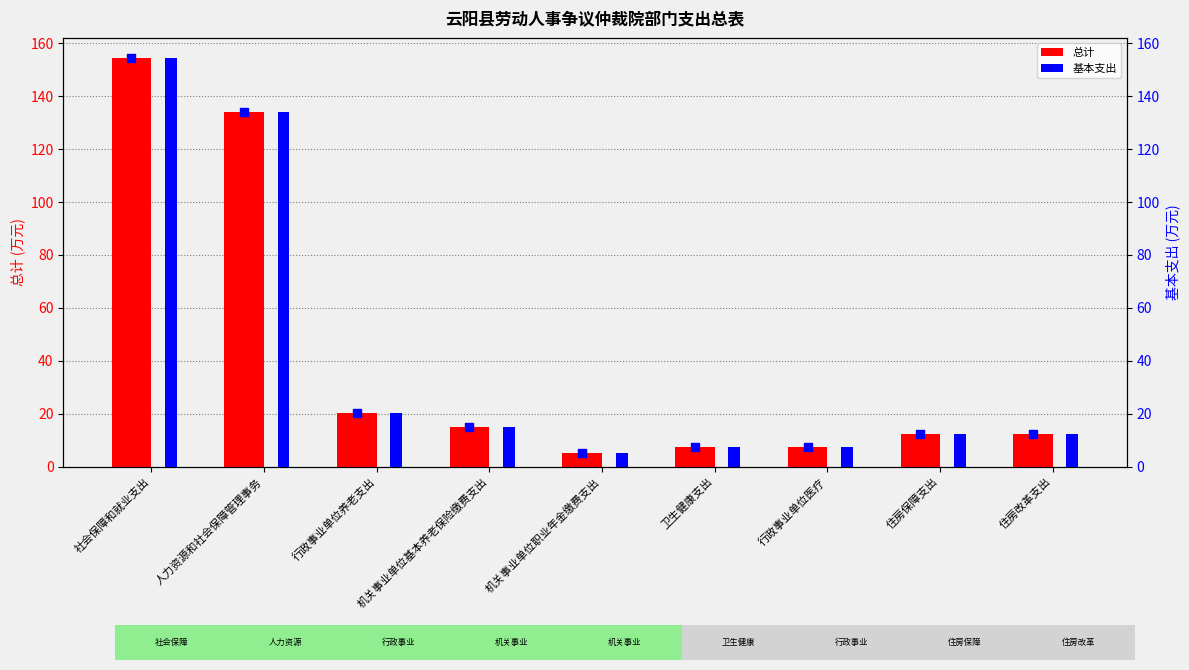

Which series contains the lowest Y value?

总计